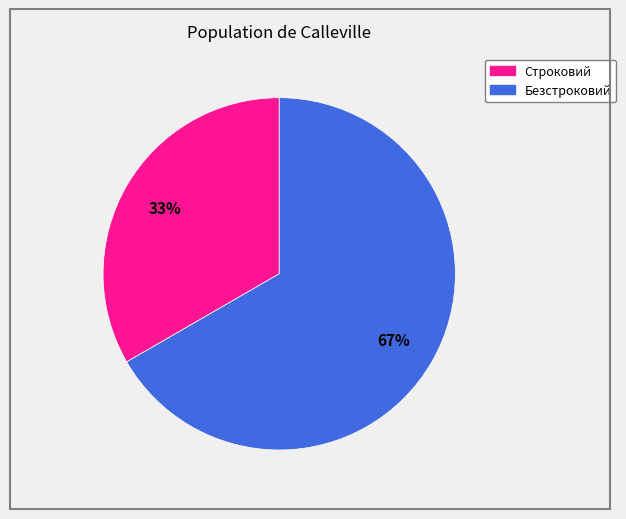

Approximately how many times larger is the value at Безстроковий compared to Строковий?

2.0